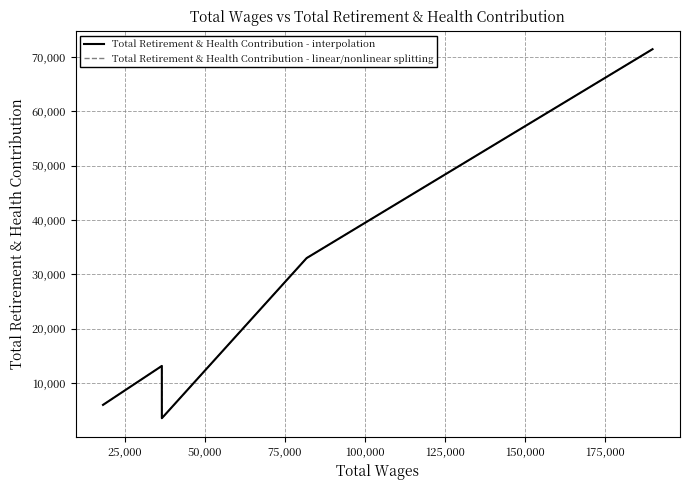

Is this an area chart (filled region under the line)?

No